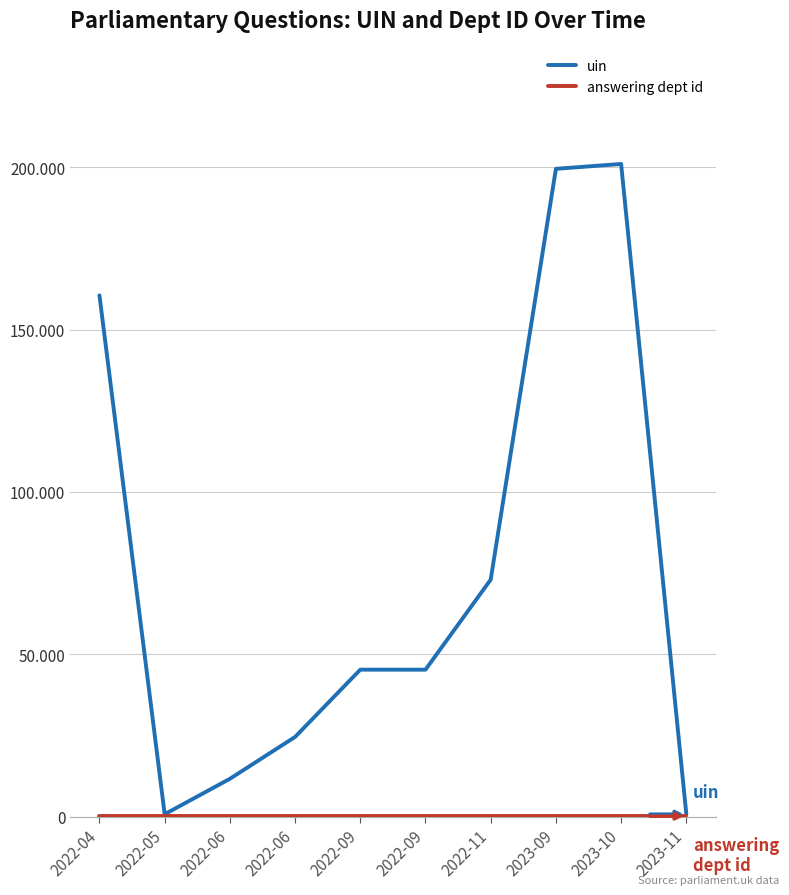

True or false: uin and answering dept id cross at least once.

False